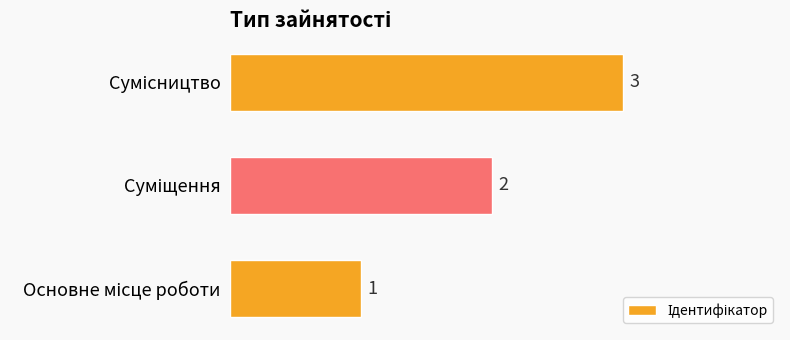

Count the values in the range 1 to 3.

3